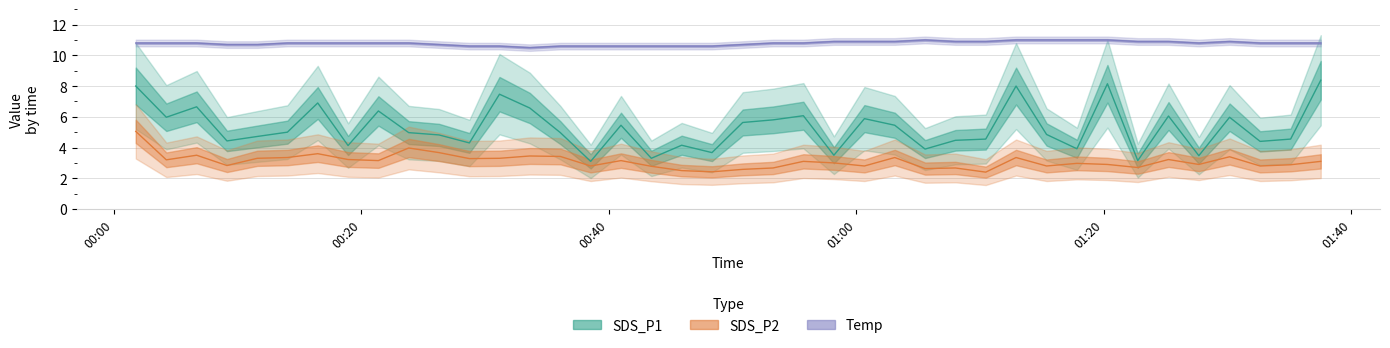

Count the number of data series in this chart.

3